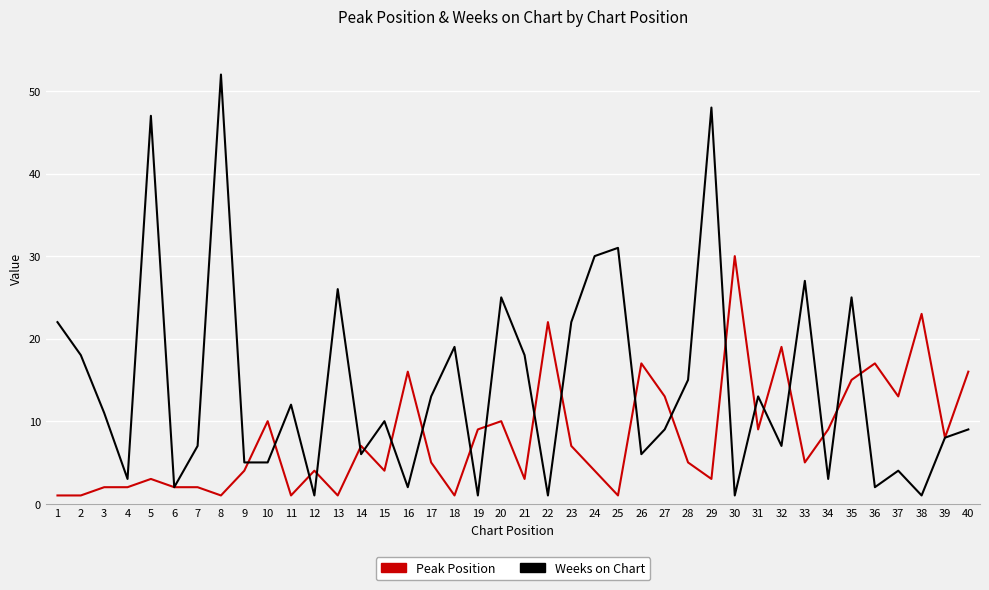

What is the difference between the Weeks on Chart values at 36 and 14?

4